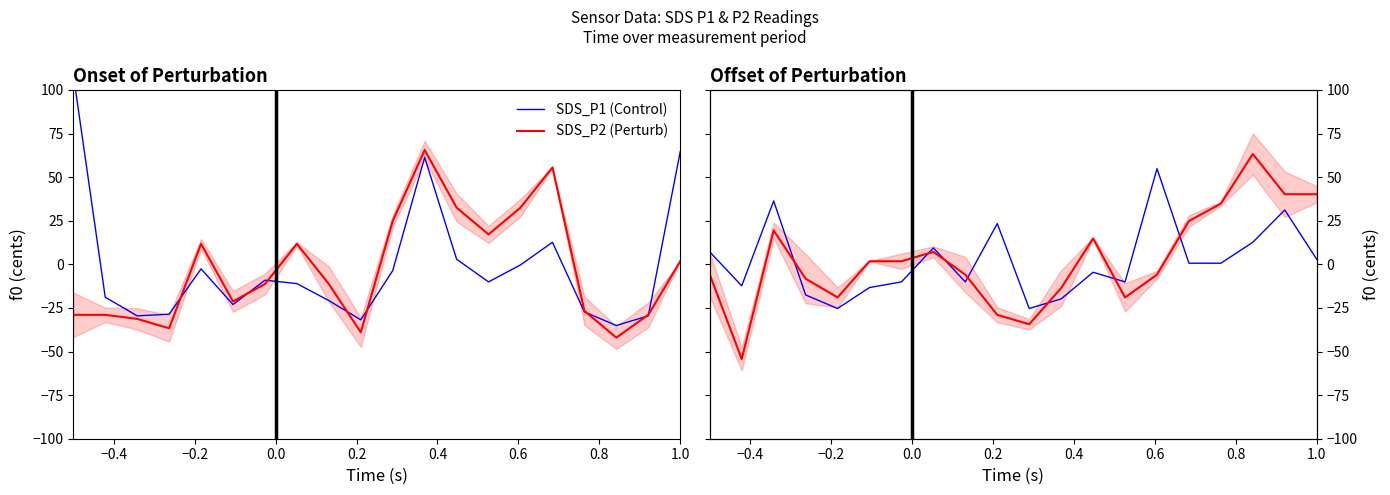

The SDS_P2 (Perturb) series shows 40.2 at 1.0. True or false?

True